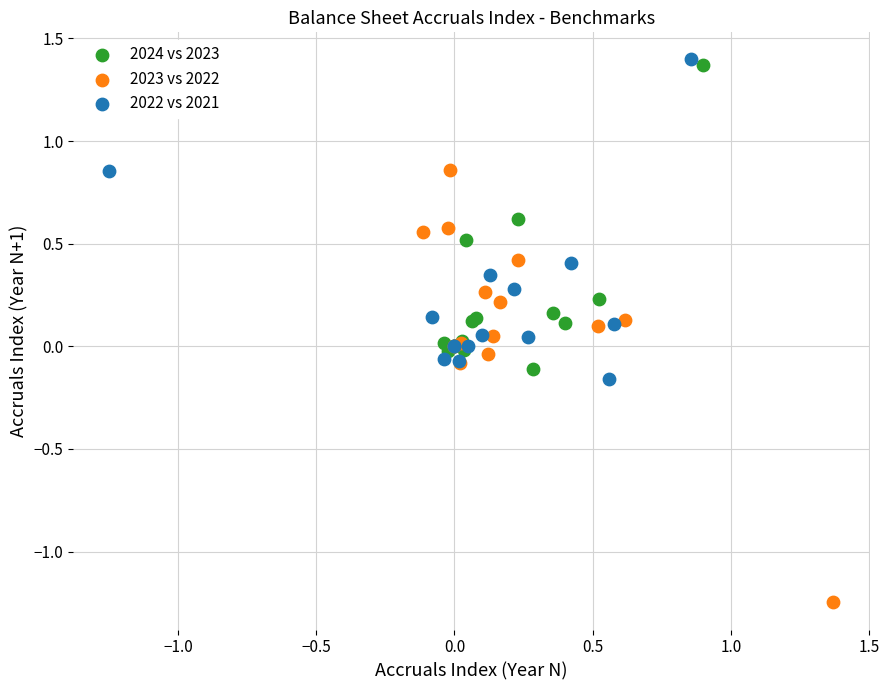

Which series has the largest Y range (max minus min)?

2023 vs 2022